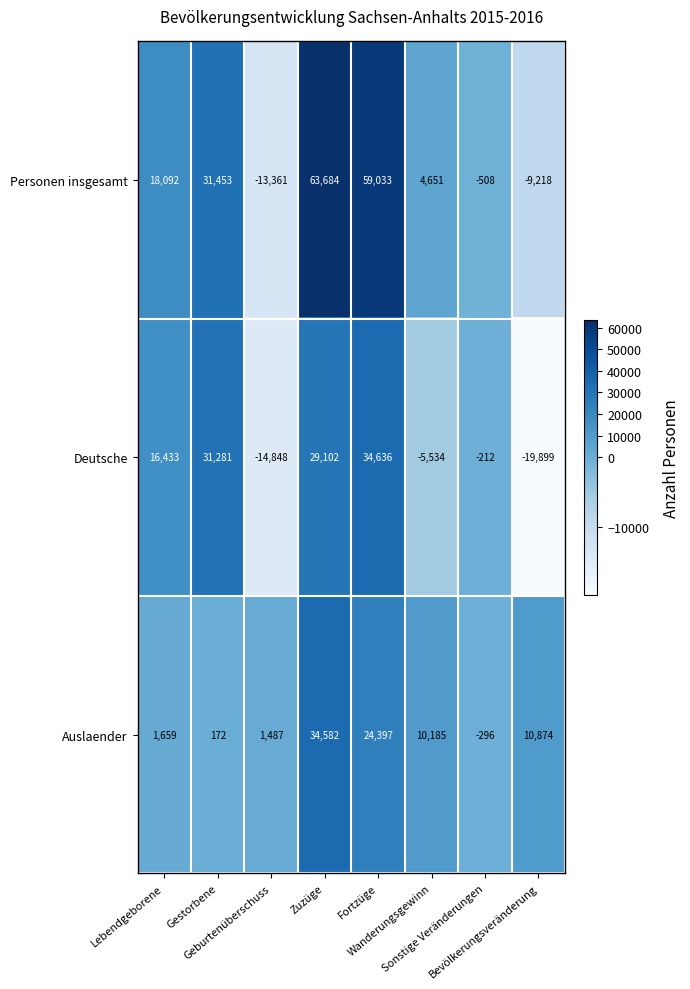

Which series changed the most between Wanderungsgewinn and Sonstige Veränderungen?

Auslaender